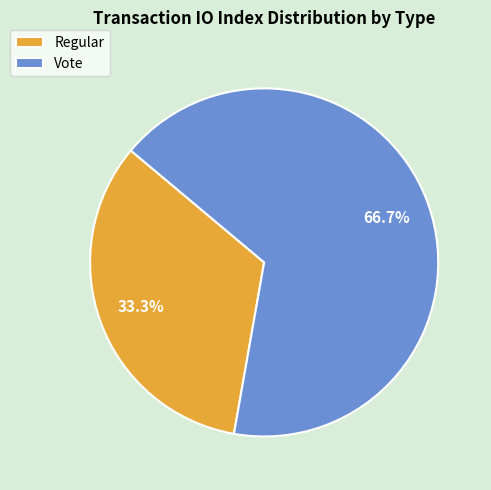

To the nearest percent, what percentage of the pie is Regular?

33%